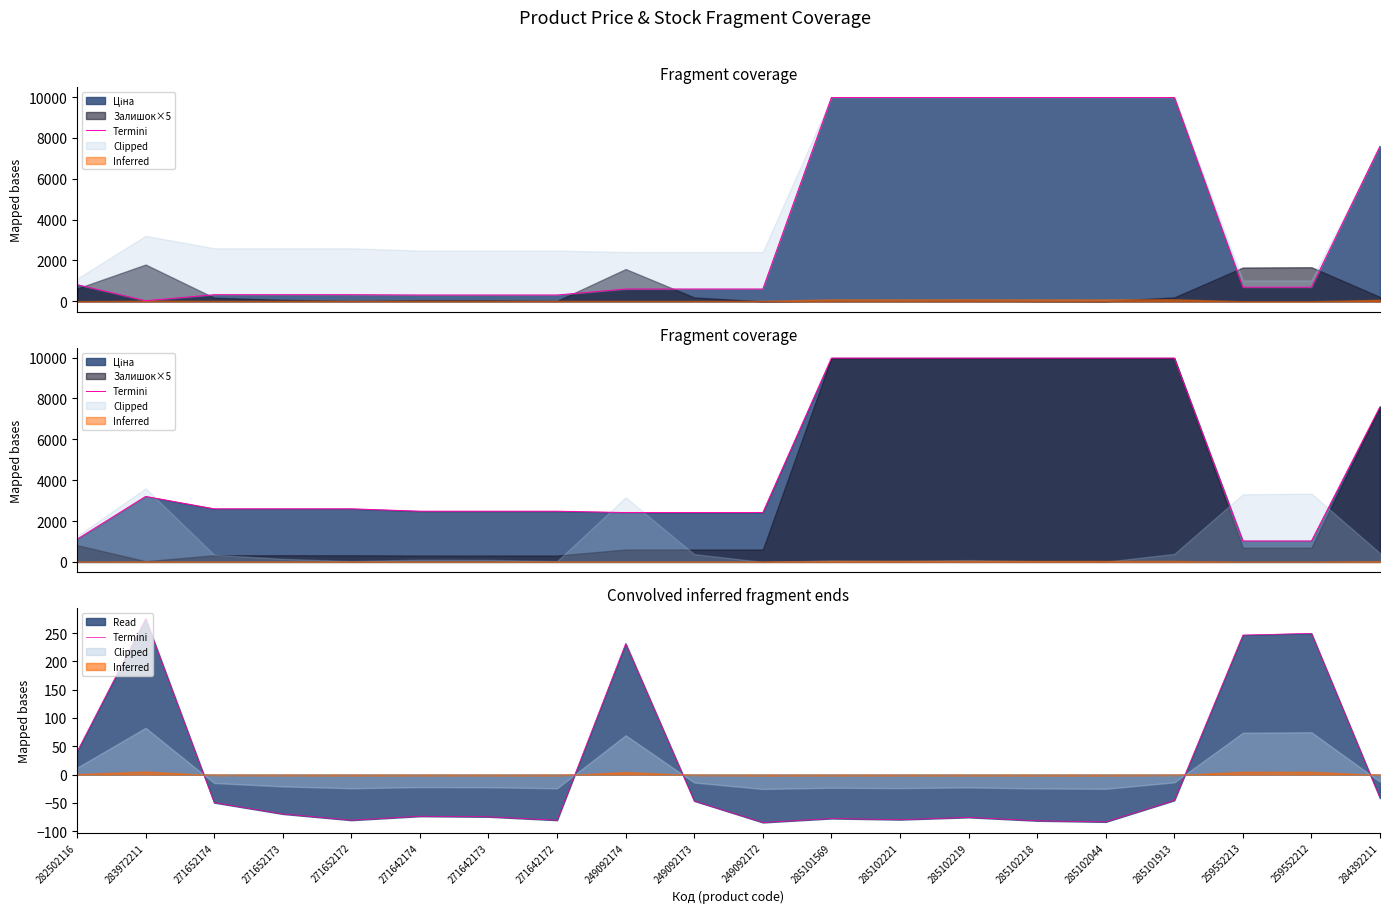

What is the minimum value shown in the chart?

-84.5